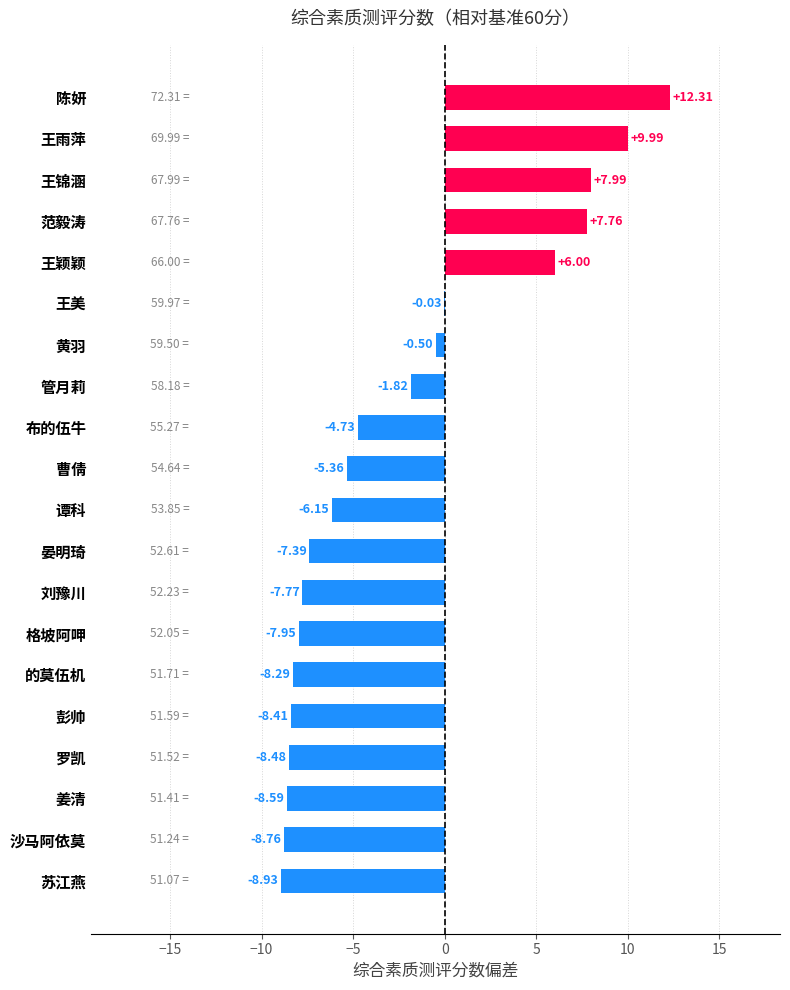

What is the sum of the values at 王颖颖 and 王锦涵?

14.0